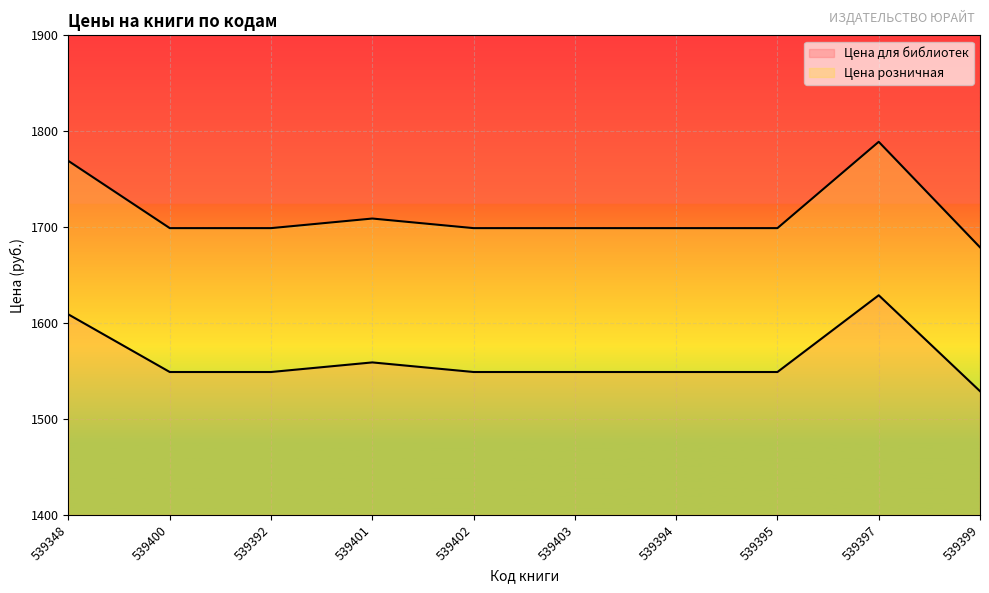

True or false: Цена для библиотек and Цена розничная intersect in this chart.

False